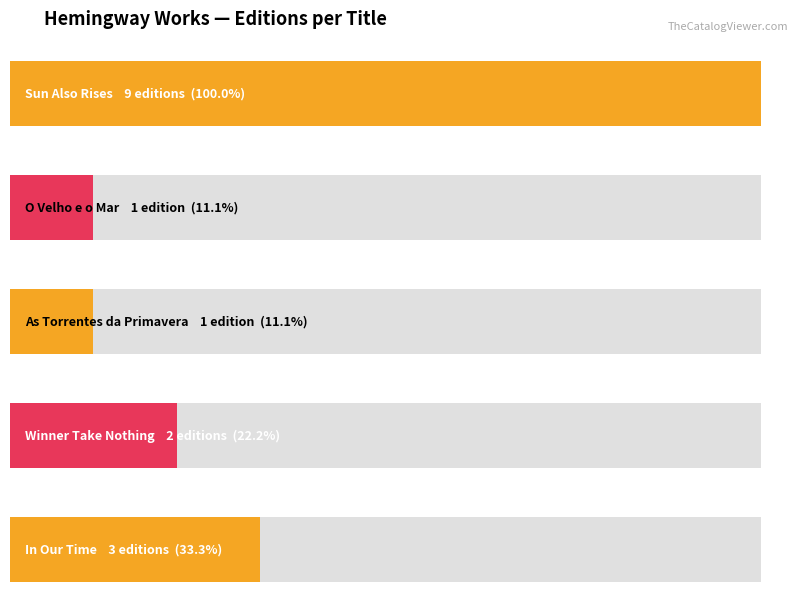

Which label corresponds to the largest value in the chart?

Sun Also Rises